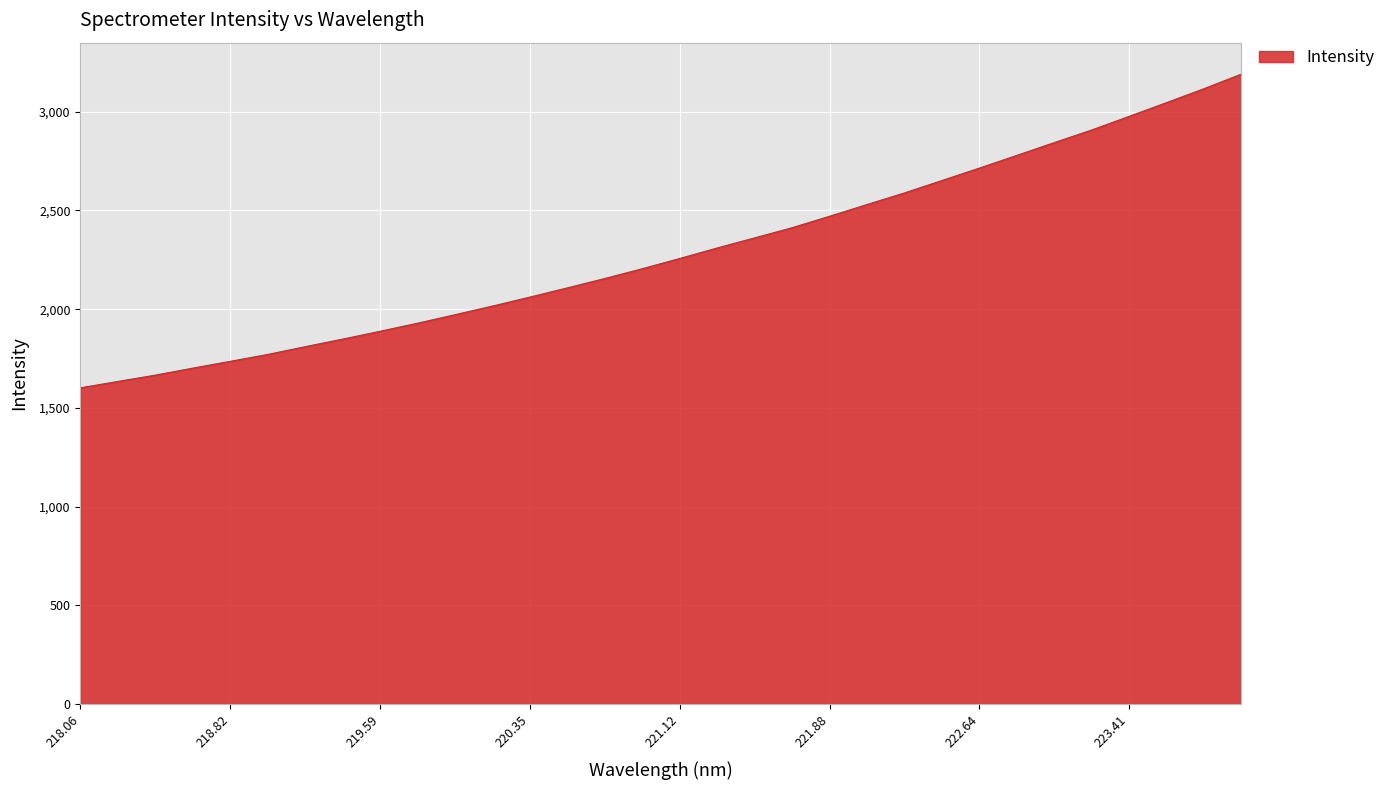

What is the maximum value shown in the chart?

3190.3